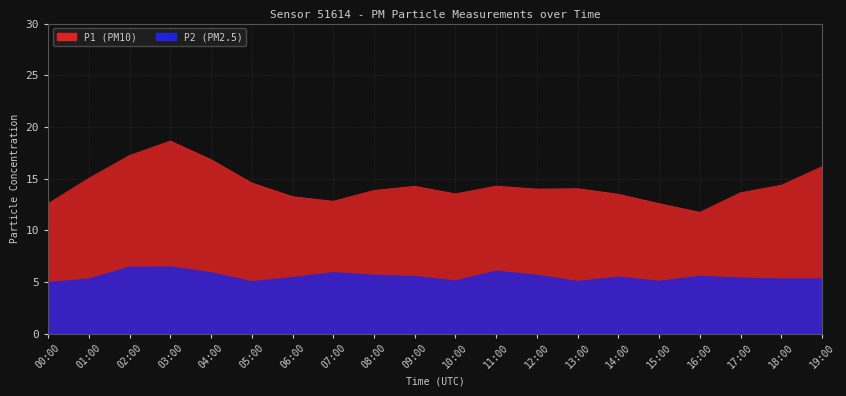

List the series in order of their peak value, lowest first.

P2, P1